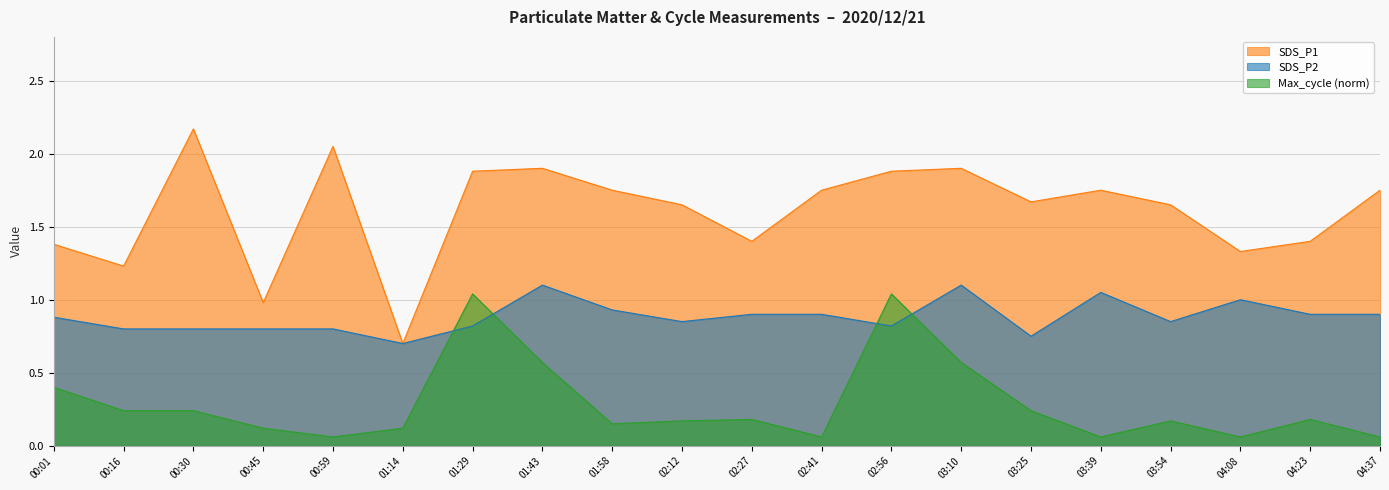

List the series in order of their overall mean, highest first.

SDS_P1, SDS_P2, Max_cycle (norm)